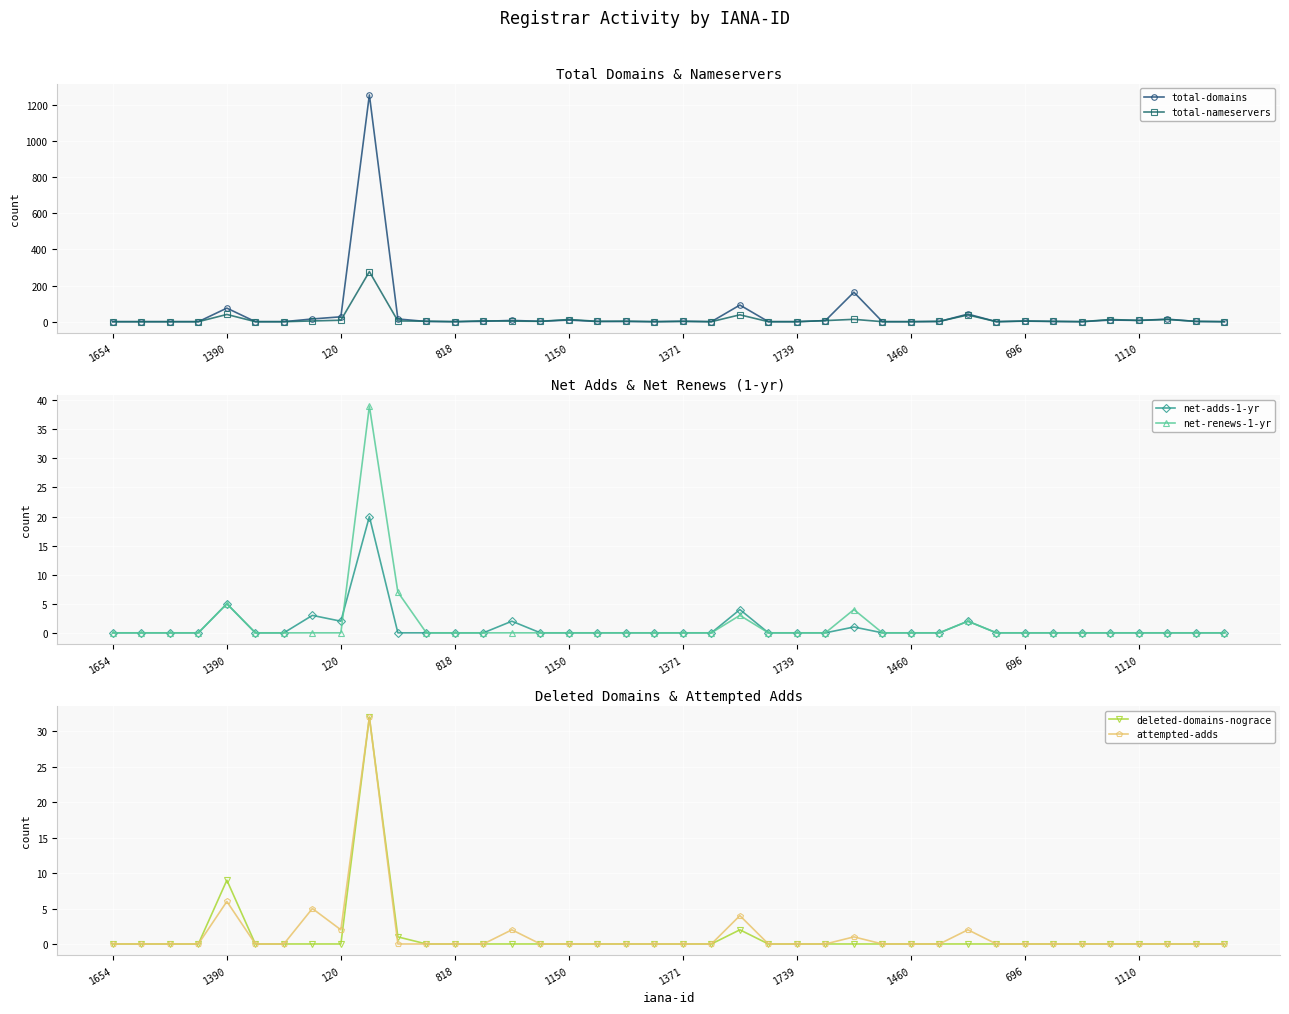

What is the maximum value for deleted-domains-nograce?

32